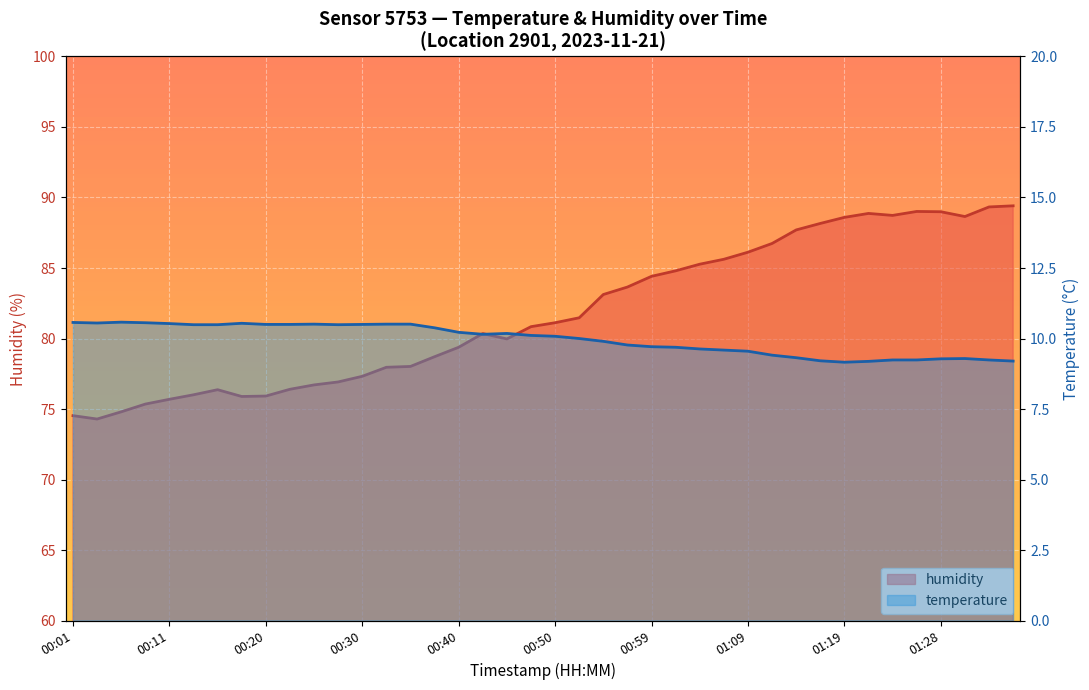

At 00:01, list the series in order from largest to smallest.

humidity, temperature